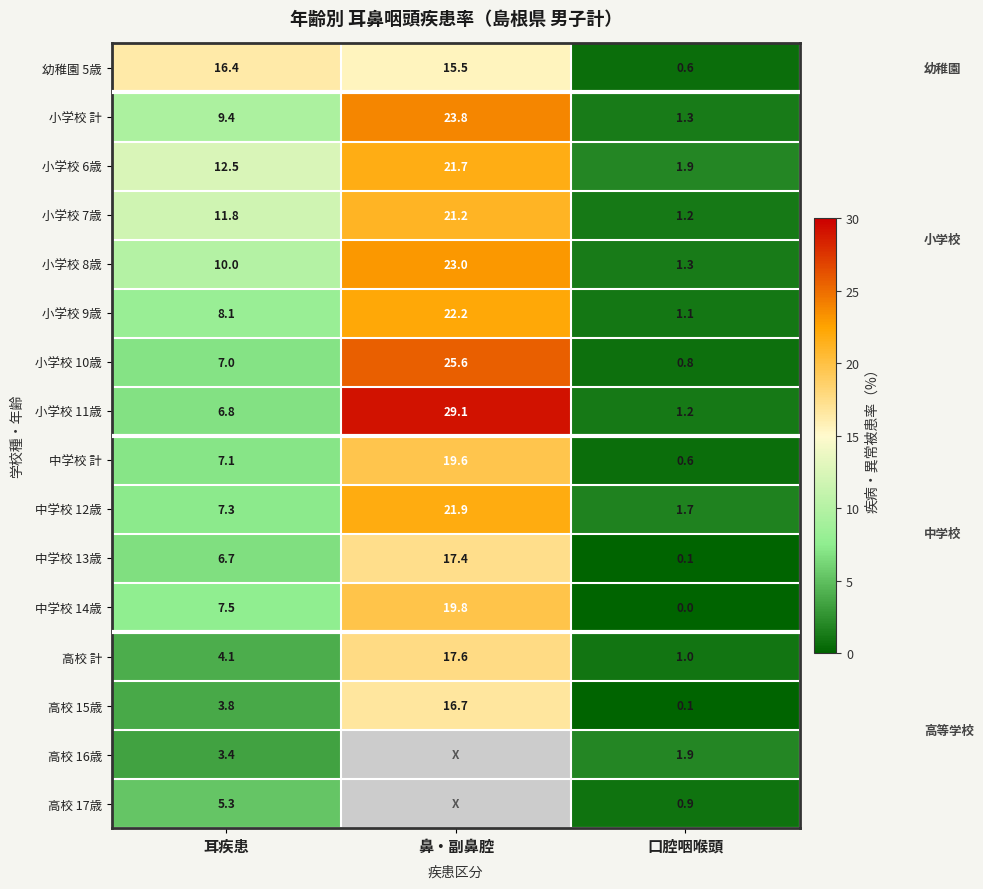

Is the value of 中学校 12歳 at 口腔咽喉頭 greater than the value of 小学校 8歳 at 鼻・副鼻腔?

No